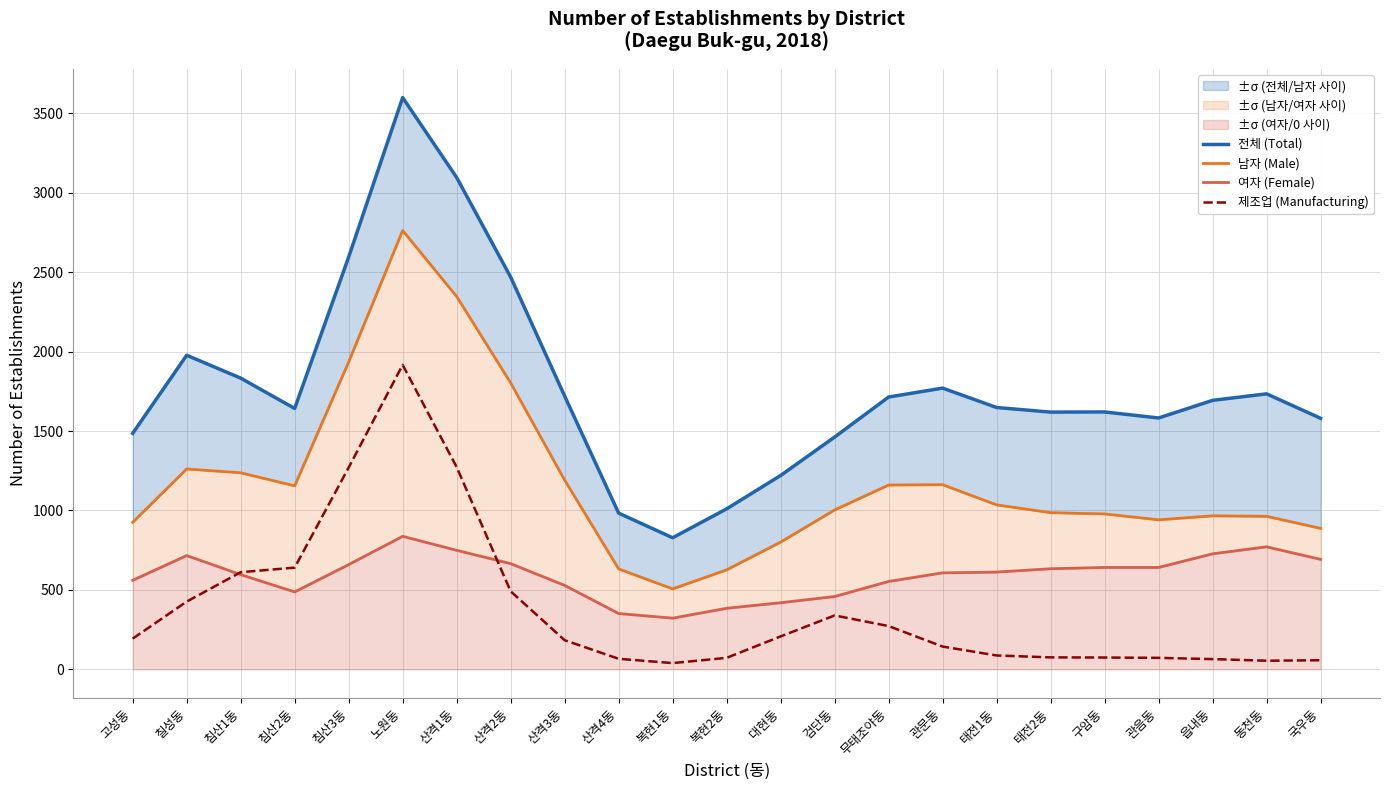

What value does the 여자 (Female) series have at 태전1동?

612